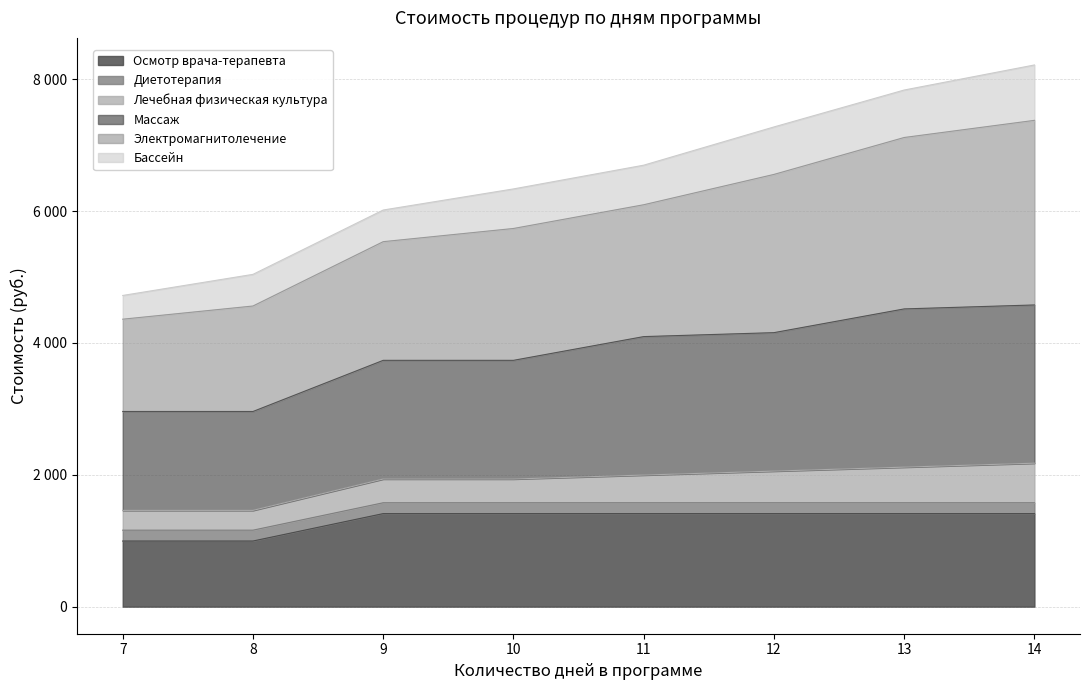

Does the chart have visible grid lines?

Yes